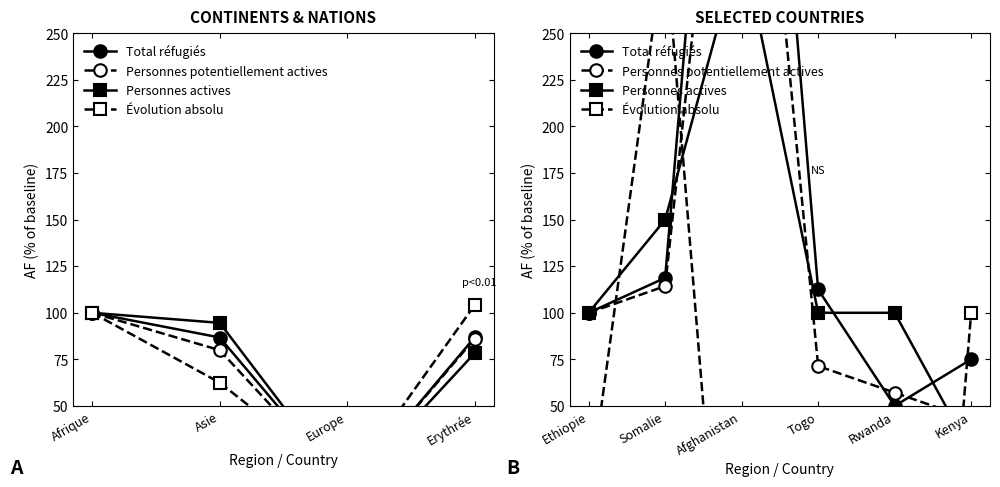

At how many categories does at least one series exceed 82?

6